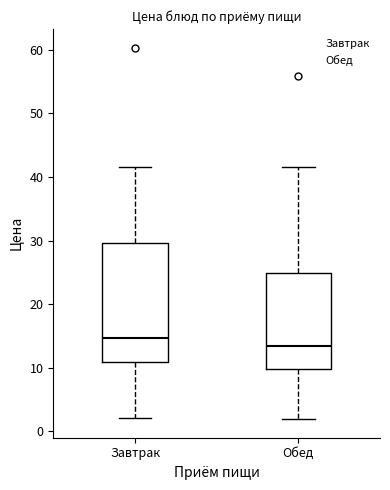

Reading left to right, read every box against the y-axis: the position of its median line, the range the box covers, and the ends of its whiskers. The values are not printed on the chart, so give them approximately, as read against the axis.

Завтрак: median 15, box 11 to 30, whiskers 2 to 42
Обед: median 13, box 10 to 25, whiskers 2 to 42